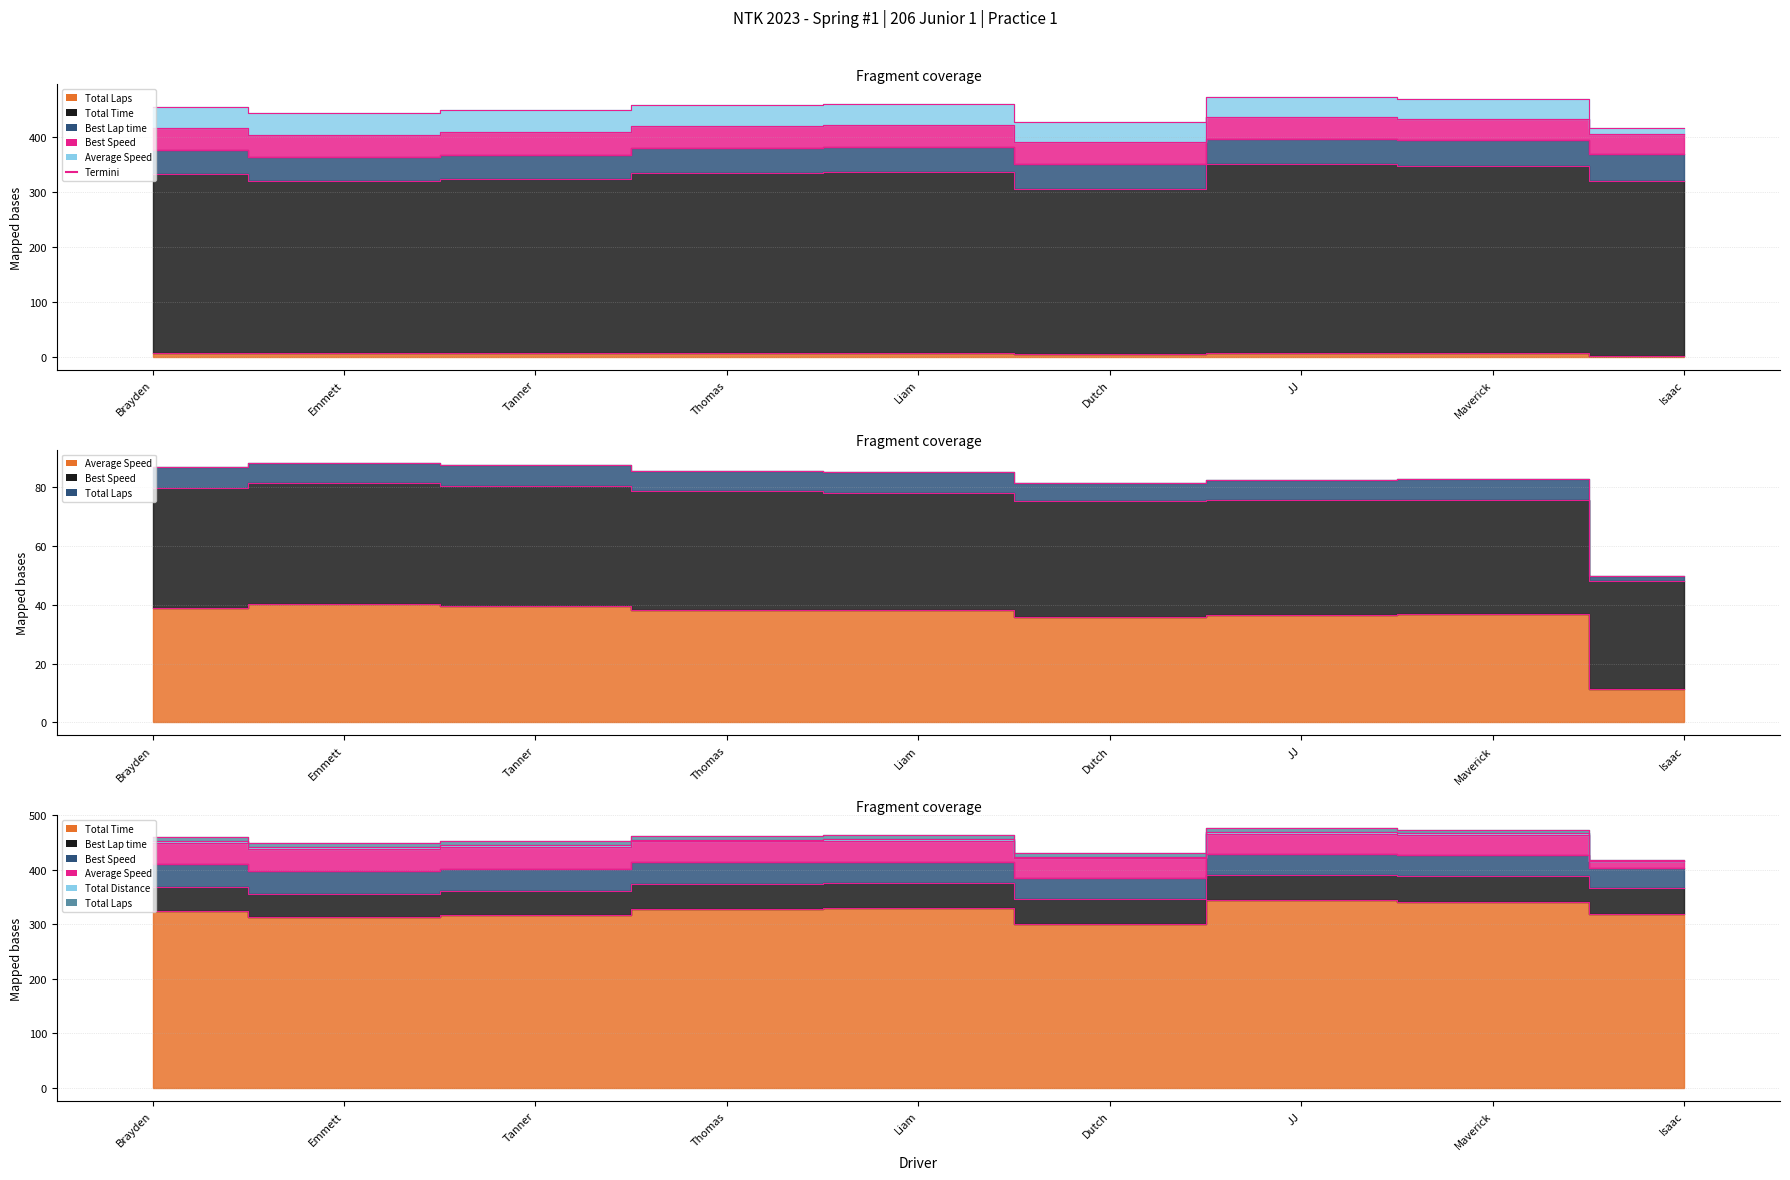

What is the difference between the second highest and second lowest values in the Total Laps series?

1.0